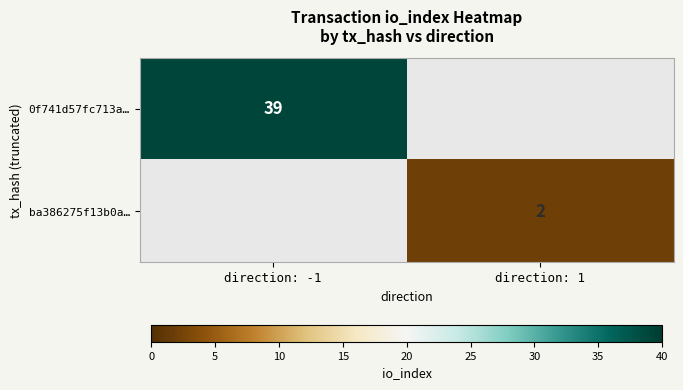

The value of 0f741d57fc713a… at direction: -1 is 39. True or false?

True